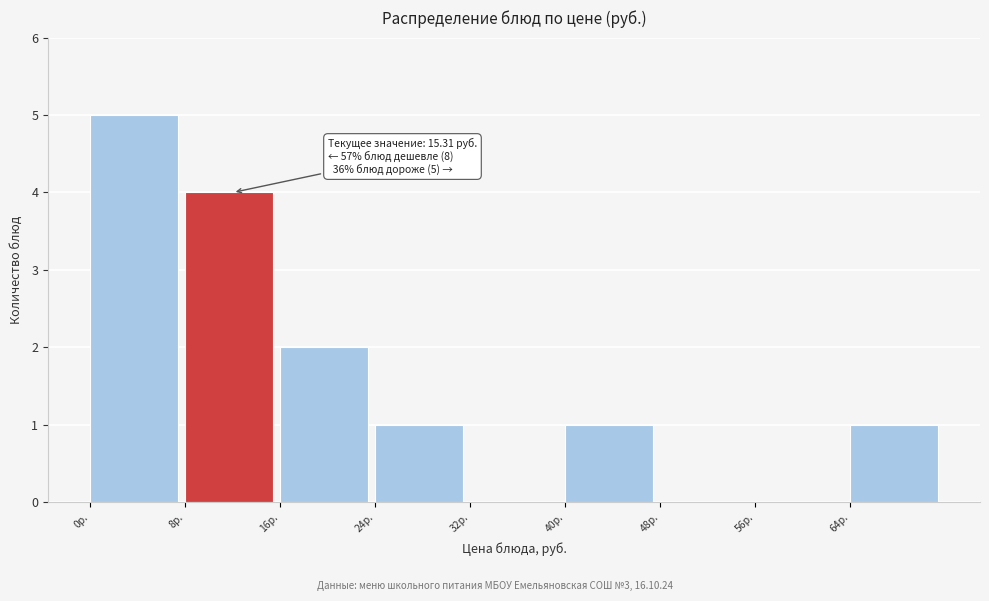

Over which range of the x-axis is the bar tallest?

0 to 8